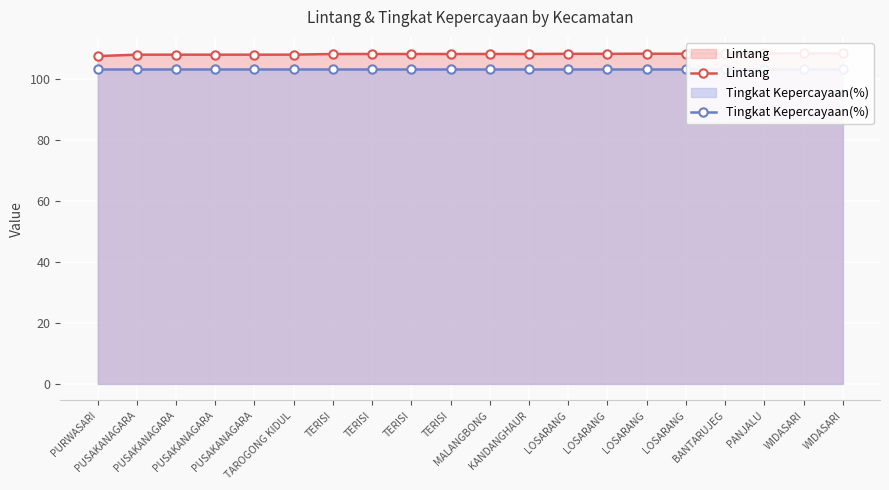

Which series has the largest total across all categories?

Lintang